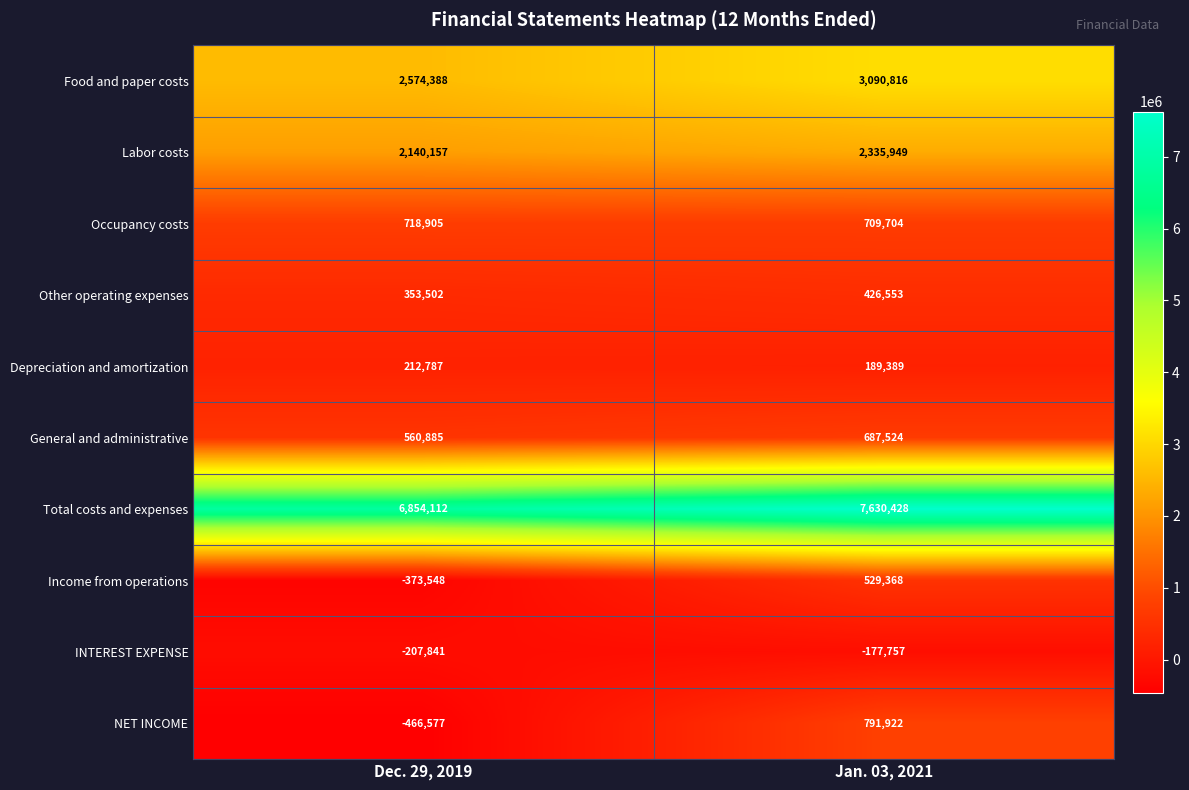

Which label corresponds to the largest value in the chart?

Jan. 03, 2021